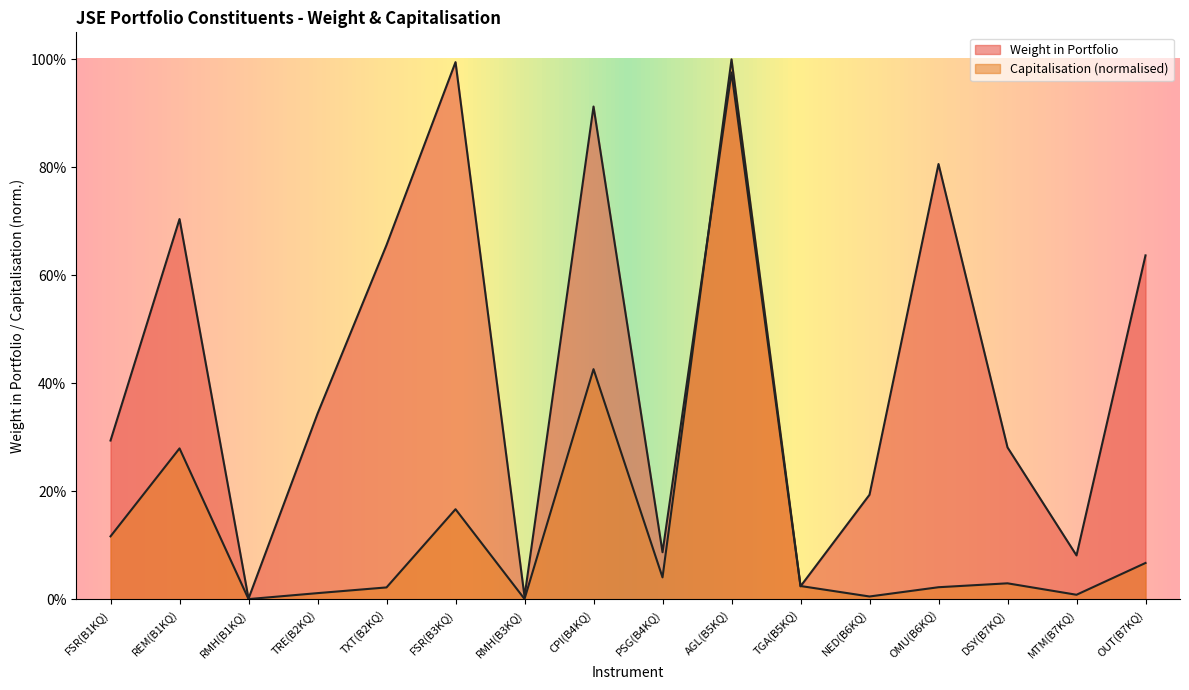

Count the number of data series in this chart.

2